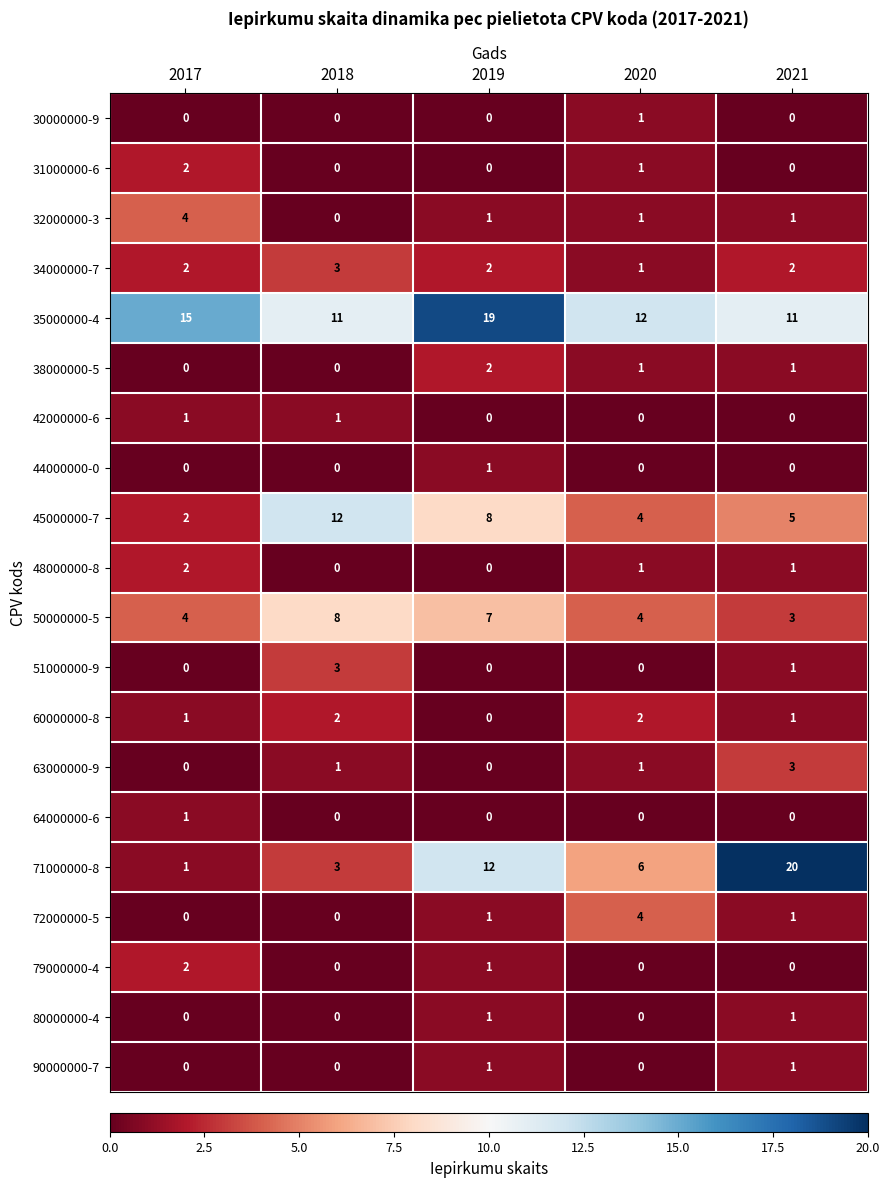

Which series has the widest spread of values?

71000000-8